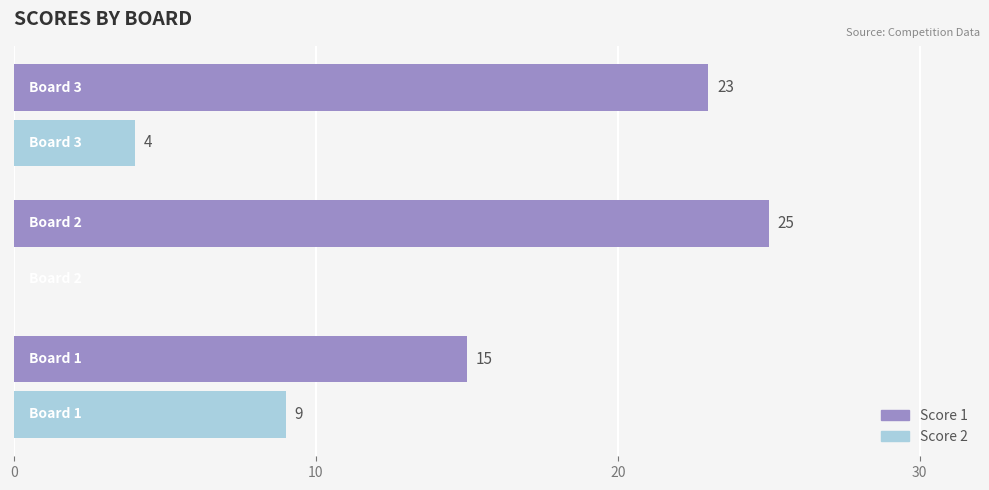

Which series has the largest total across all categories?

Score 1